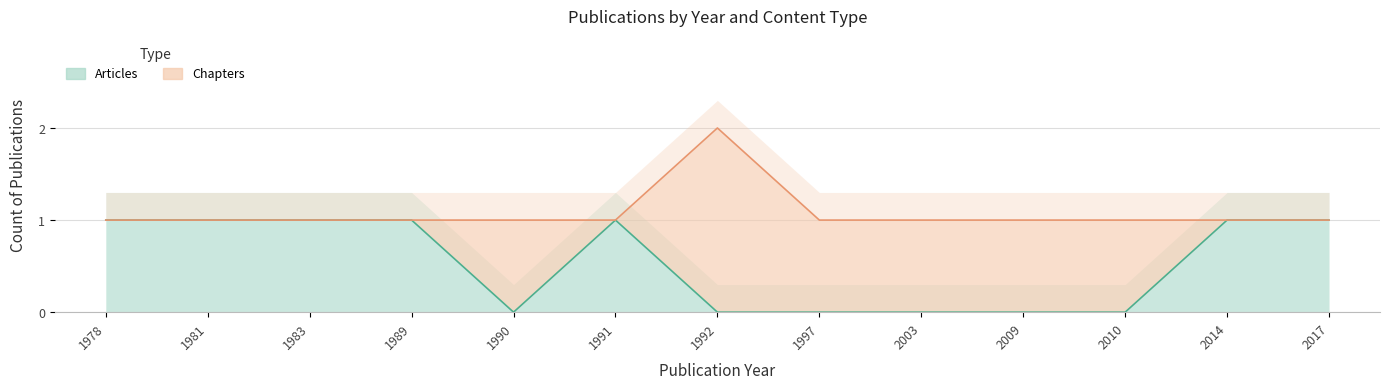

Where is the data nearest to the value 0?

1990